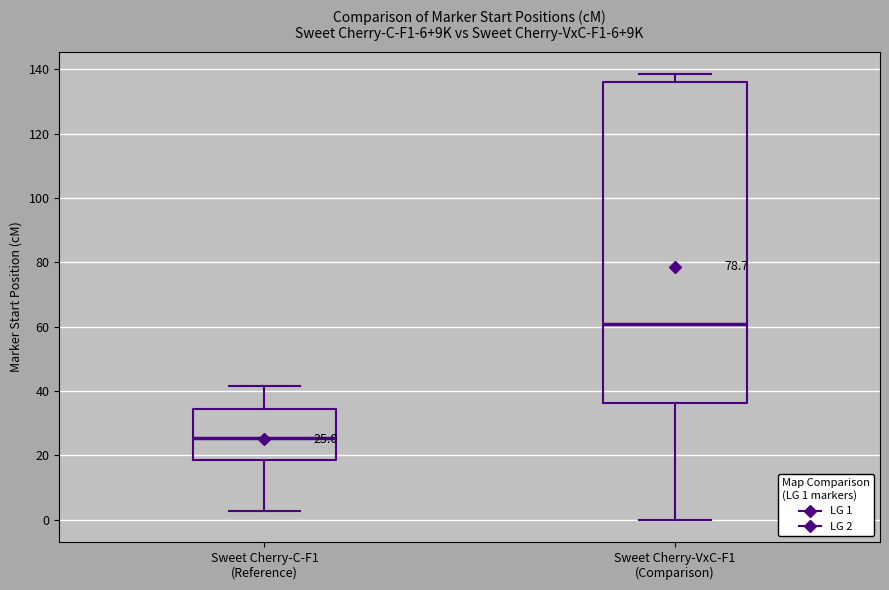

Which box's median line is the highest?

Sweet Cherry-VxC-F1 (Comparison)